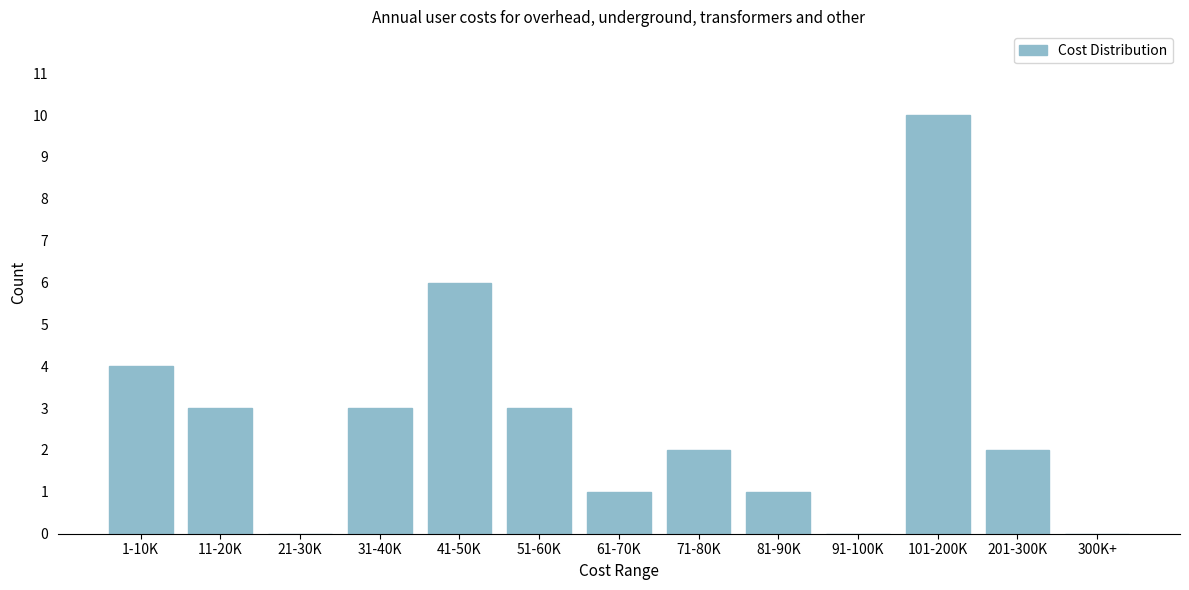

Reading left to right, transcribe all the data shown in this chart.

1-10K=4	11-20K=3	21-30K=0	31-40K=3	41-50K=6	51-60K=3	61-70K=1	71-80K=2	81-90K=1	91-100K=0	101-200K=10	201-300K=2	300K+=0